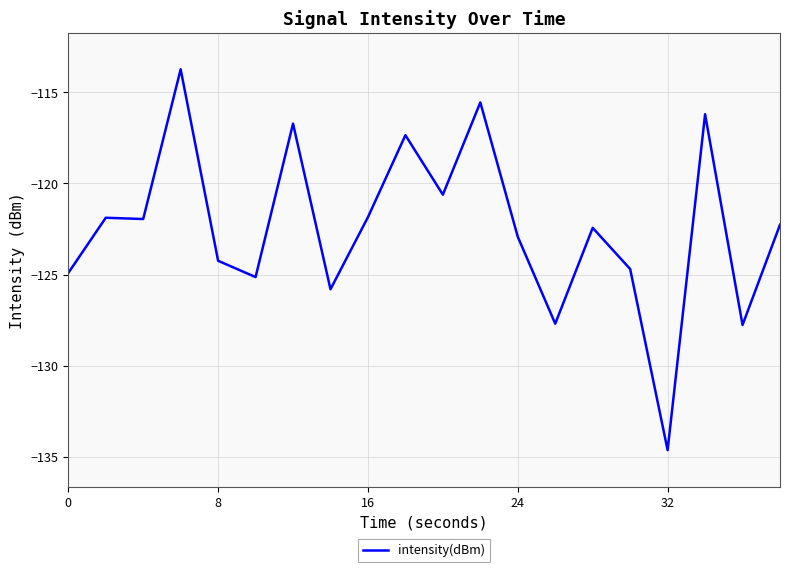

What is the difference between the maximum and minimum values?

20.9